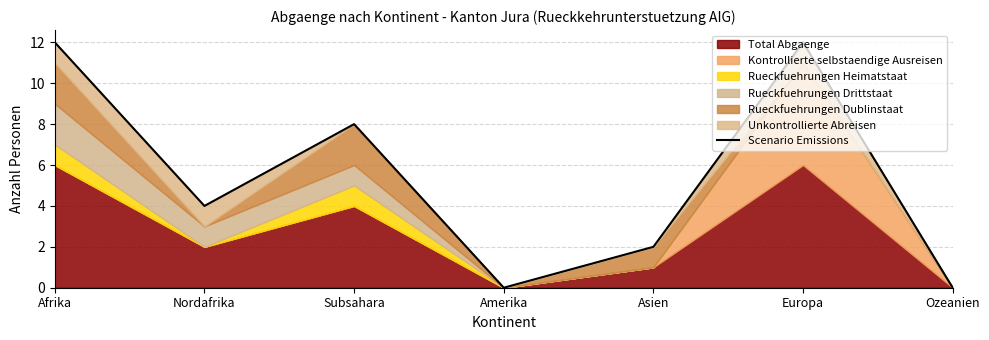

True or false: the data shows 8 at Subsahara.

True